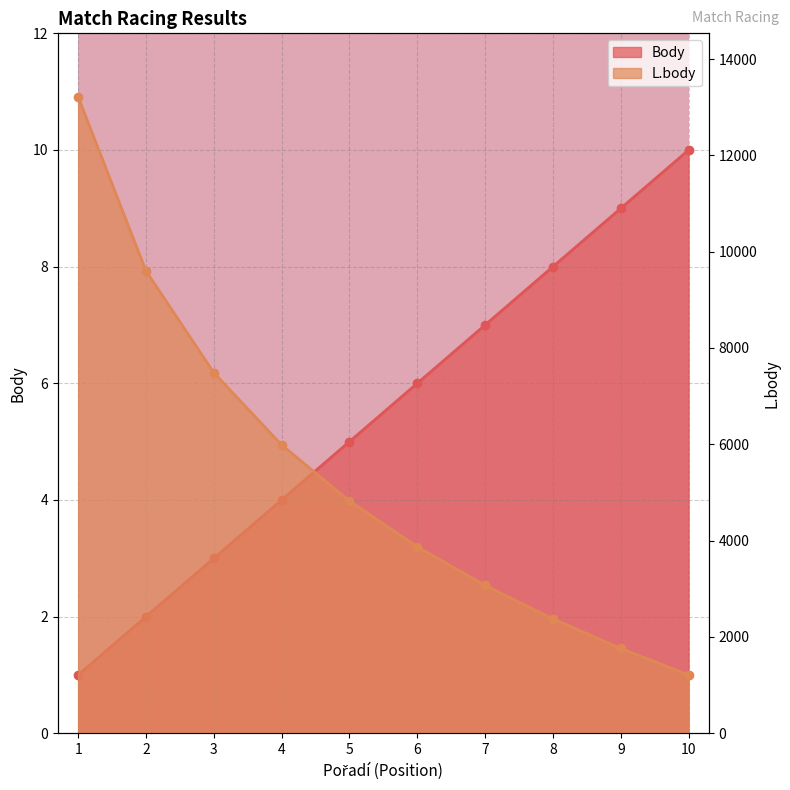

Is it true that L.body equals 10776 at 4?

False